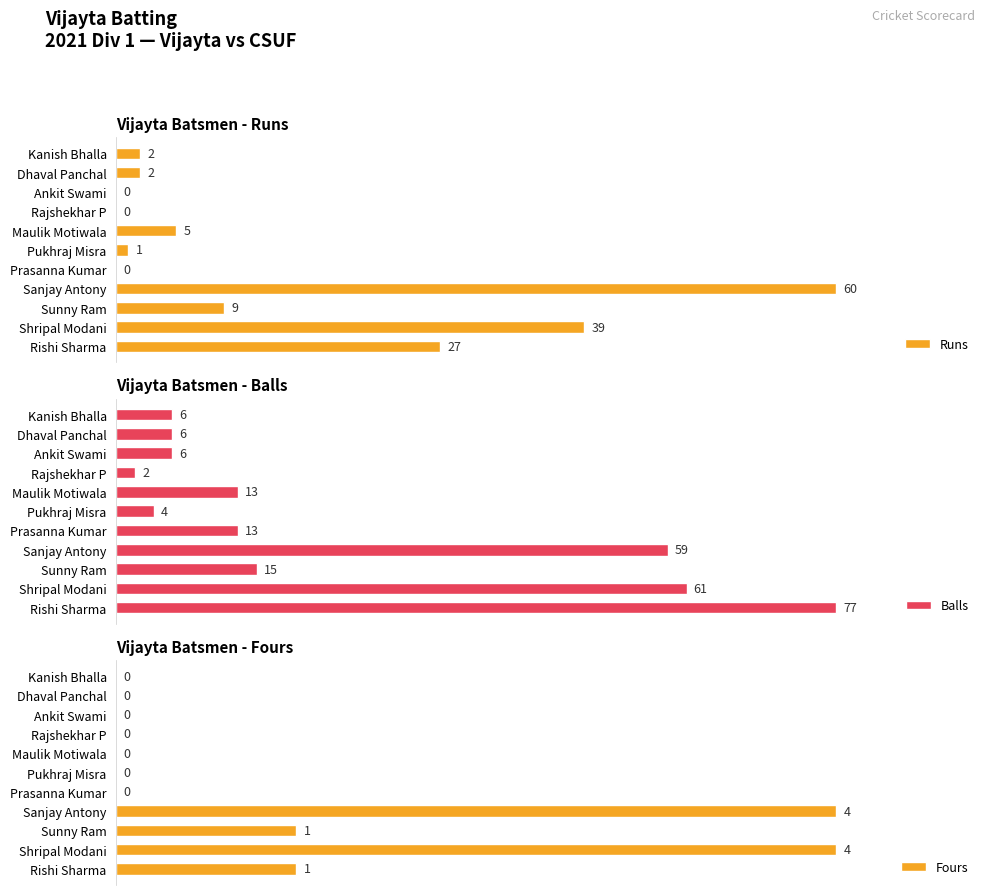

What is the average value of the Runs series?

13